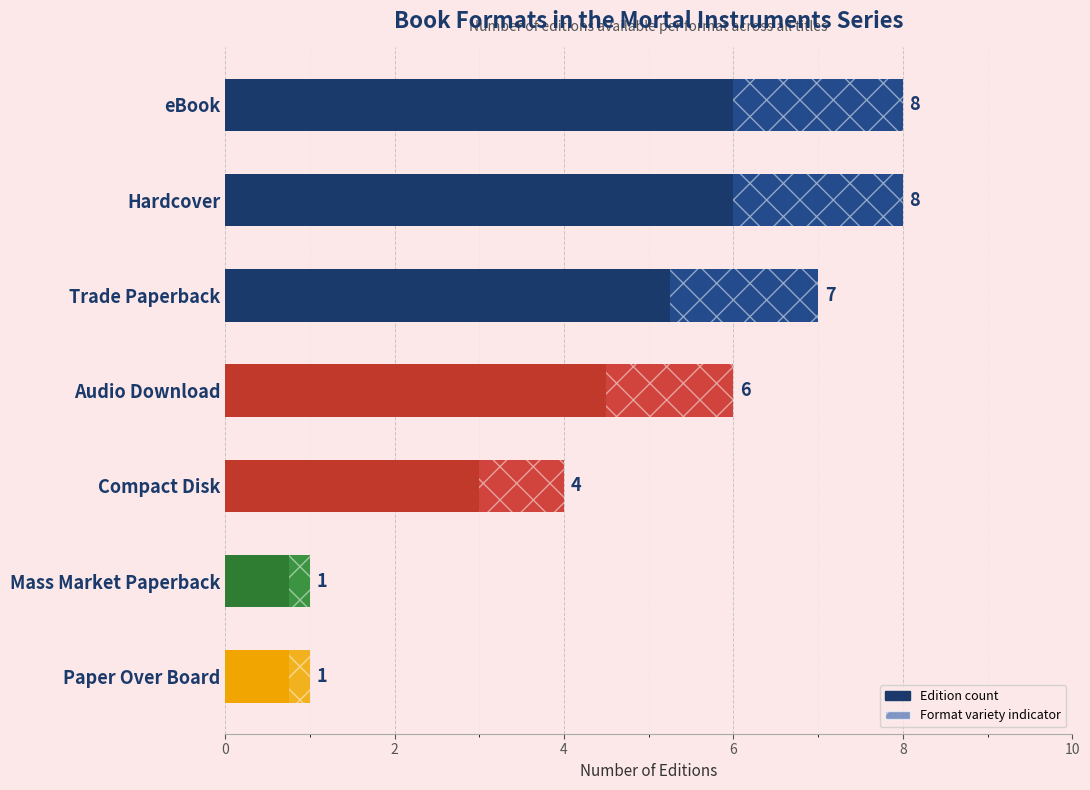

How many data points does each series have?

7